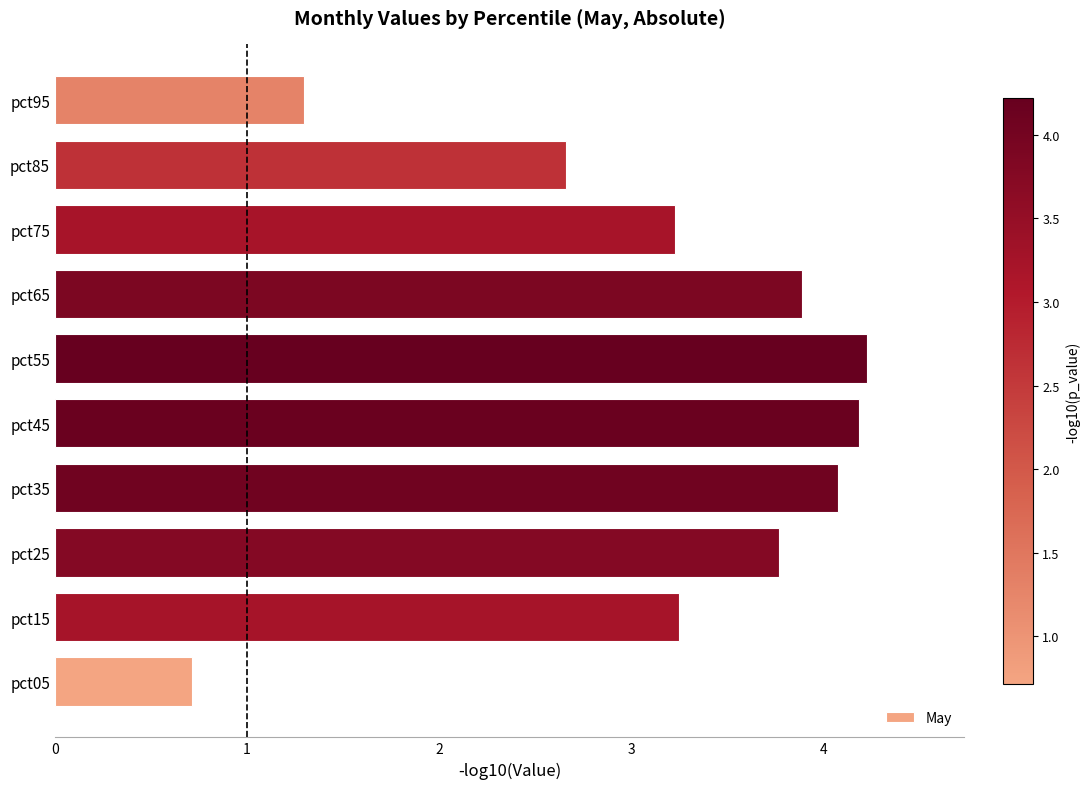

What is the smallest value displayed?

0.7